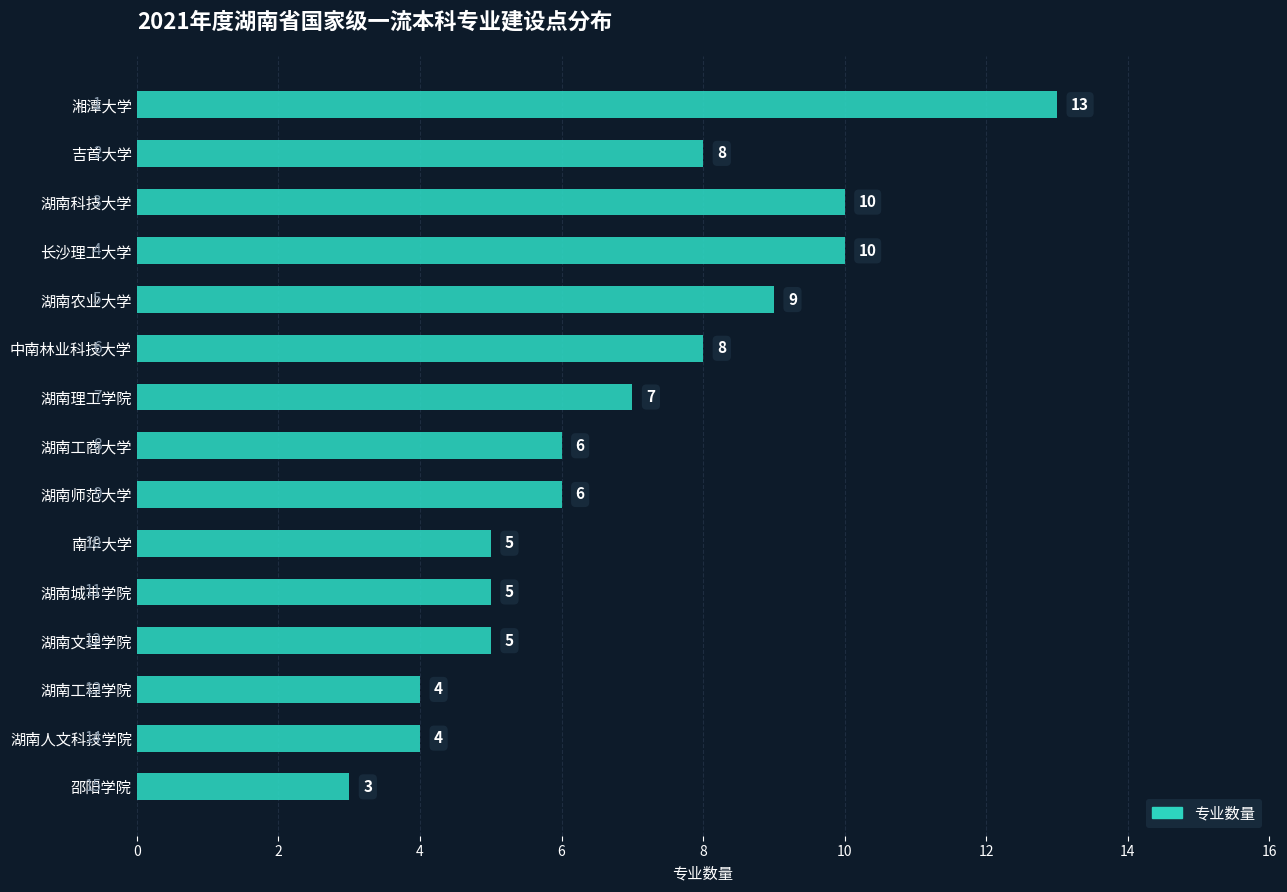

What is the change in value from 湖南科技大学 to 湖南城市学院?

-5